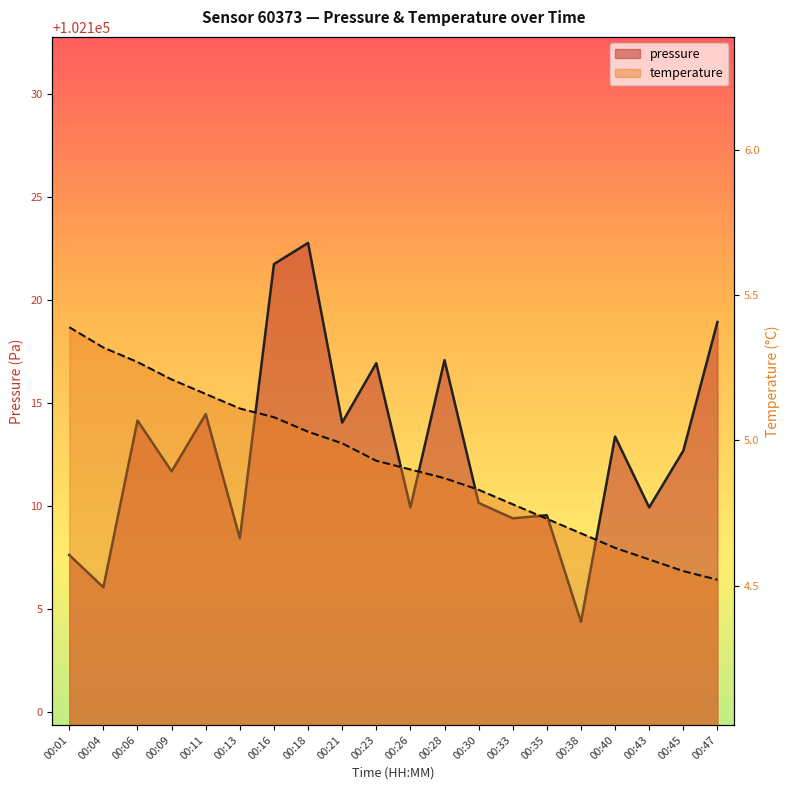

At which category does the chart reach its peak across all series?

00:18